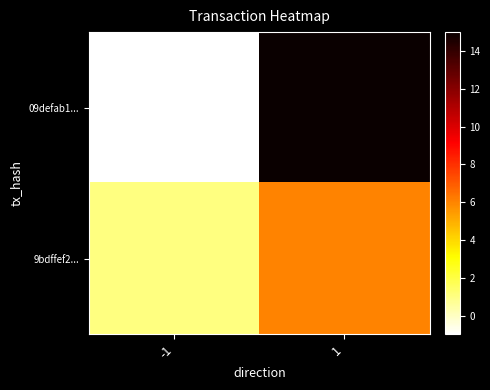

Reading left to right, what are all the values shown in this chart?

09defab1...: -1=-1	1=15
9bdffef2...: -1=1	1=6